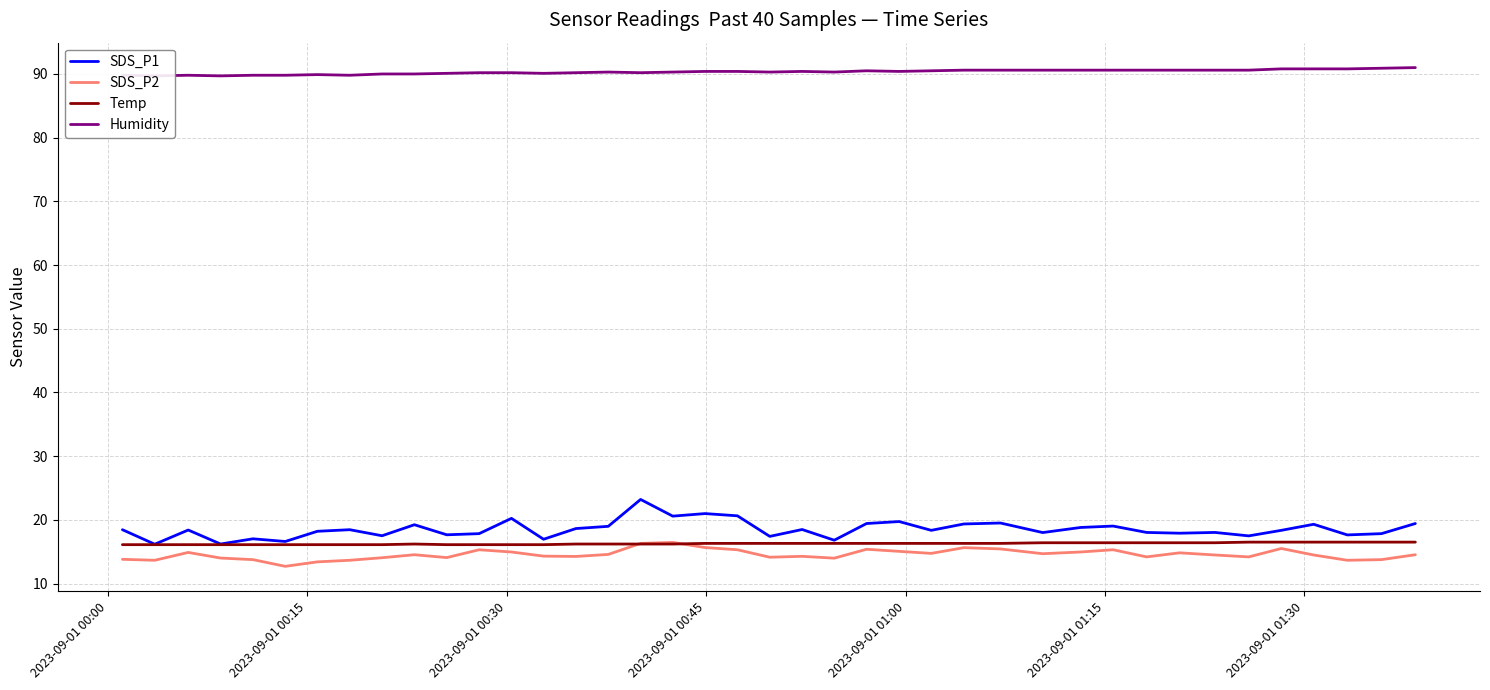

Reading left to right, list all the values displayed in this chart.

SDS_P1: 18.4	16.2	18.4	16.2	17.0	16.6	18.2	18.4	17.5	19.2	17.6	17.8	20.2	16.9	18.6	19.0	23.2	20.6	21.0	20.6	17.4	18.5	16.8	19.4	19.7	18.4	19.4	19.5	18.0	18.8	19.0	18.0	17.9	18.0	17.5	18.4	19.3	17.6	17.8	19.4
SDS_P2: 13.8	13.7	14.9	14.0	13.8	12.7	13.4	13.7	14.1	14.5	14.1	15.3	14.9	14.3	14.2	14.6	16.3	16.4	15.7	15.3	14.1	14.3	14.0	15.4	15.1	14.7	15.6	15.4	14.7	14.9	15.3	14.2	14.8	14.5	14.2	15.5	14.5	13.7	13.8	14.5
Temp: 16.1	16.1	16.1	16.1	16.1	16.1	16.1	16.1	16.1	16.2	16.1	16.1	16.1	16.1	16.2	16.2	16.2	16.2	16.3	16.3	16.3	16.3	16.3	16.3	16.3	16.3	16.3	16.3	16.4	16.4	16.4	16.4	16.4	16.4	16.5	16.5	16.5	16.5	16.5	16.5
Humidity: 89.8	89.7	89.8	89.7	89.8	89.8	89.9	89.8	90.0	90.0	90.1	90.2	90.2	90.1	90.2	90.3	90.2	90.3	90.4	90.4	90.3	90.4	90.3	90.5	90.4	90.5	90.6	90.6	90.6	90.6	90.6	90.6	90.6	90.6	90.6	90.8	90.8	90.8	90.9	91.0